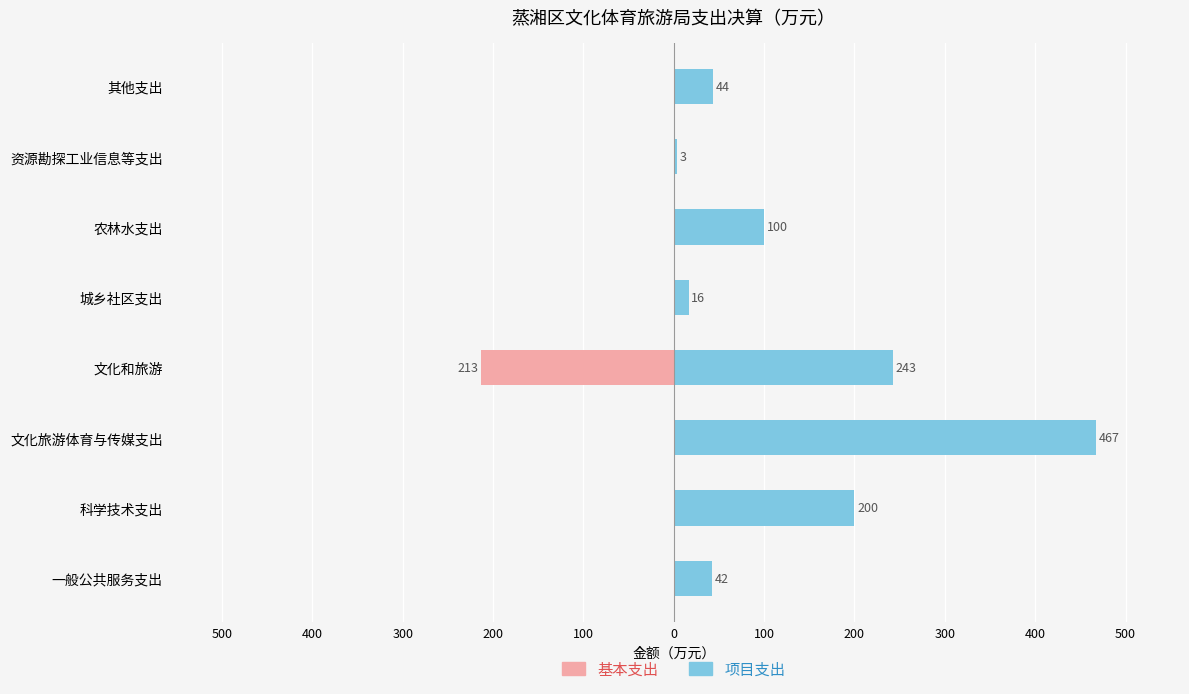

Which series has the largest range (max minus min)?

项目支出